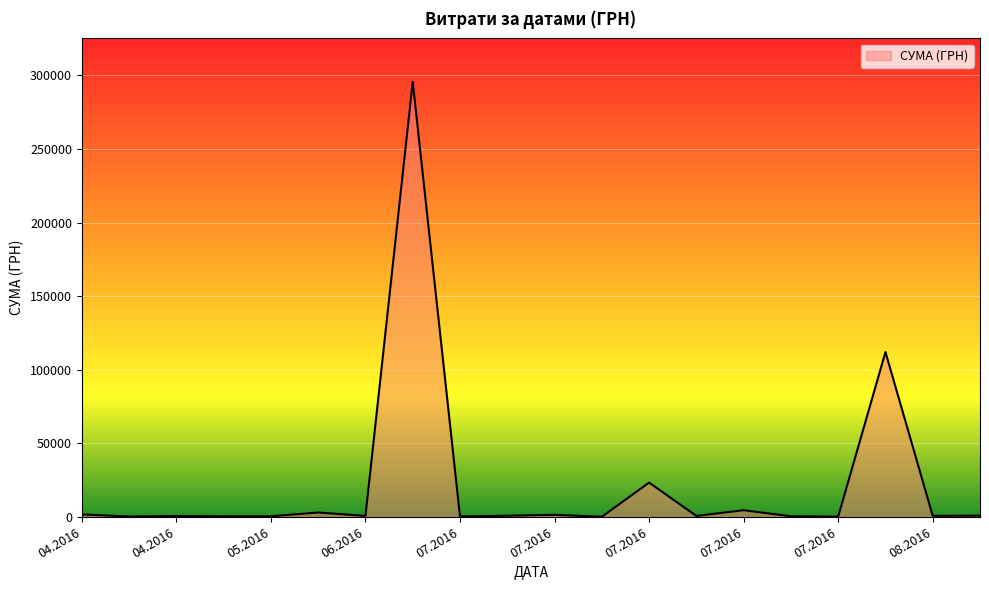

What is the greatest value displayed?

295638.6